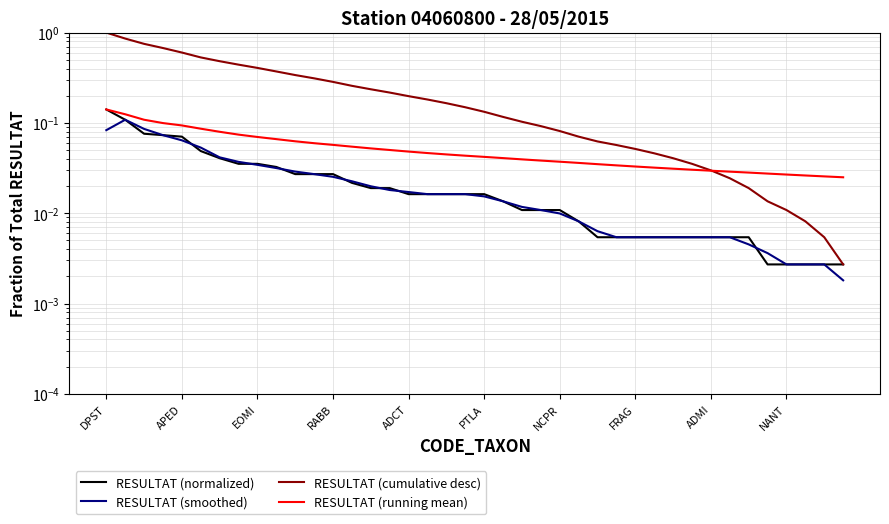

What are all the series names shown in the legend?

RESULTAT (normalized), RESULTAT (smoothed), RESULTAT (cumulative desc), RESULTAT (running mean)